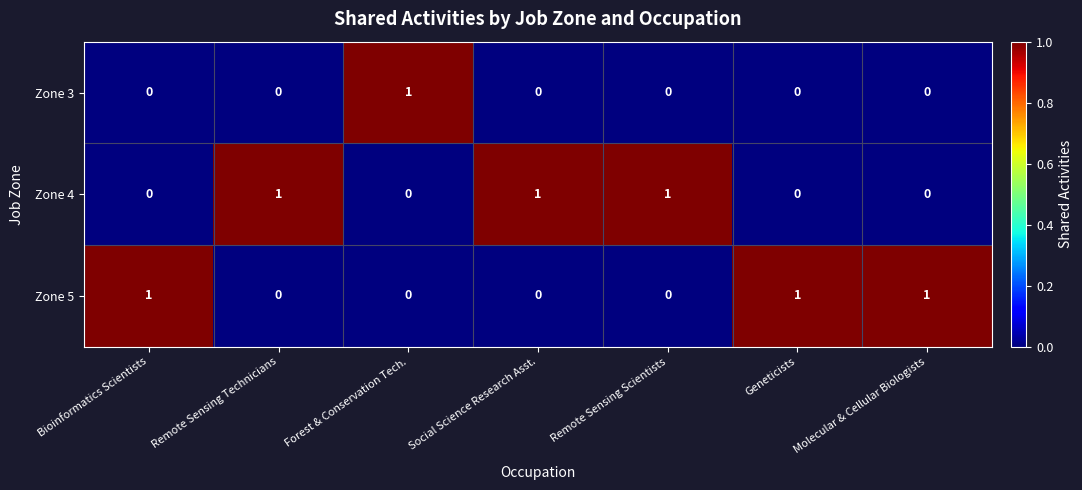

What is the total value across all series at Forest & Conservation Tech.?

1